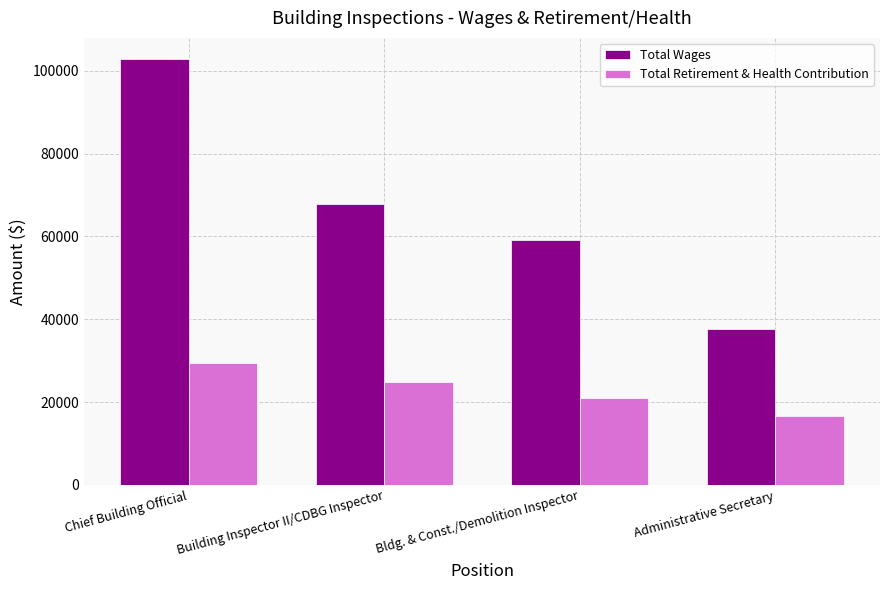

At which category is the sum across all series the highest?

Chief Building Official